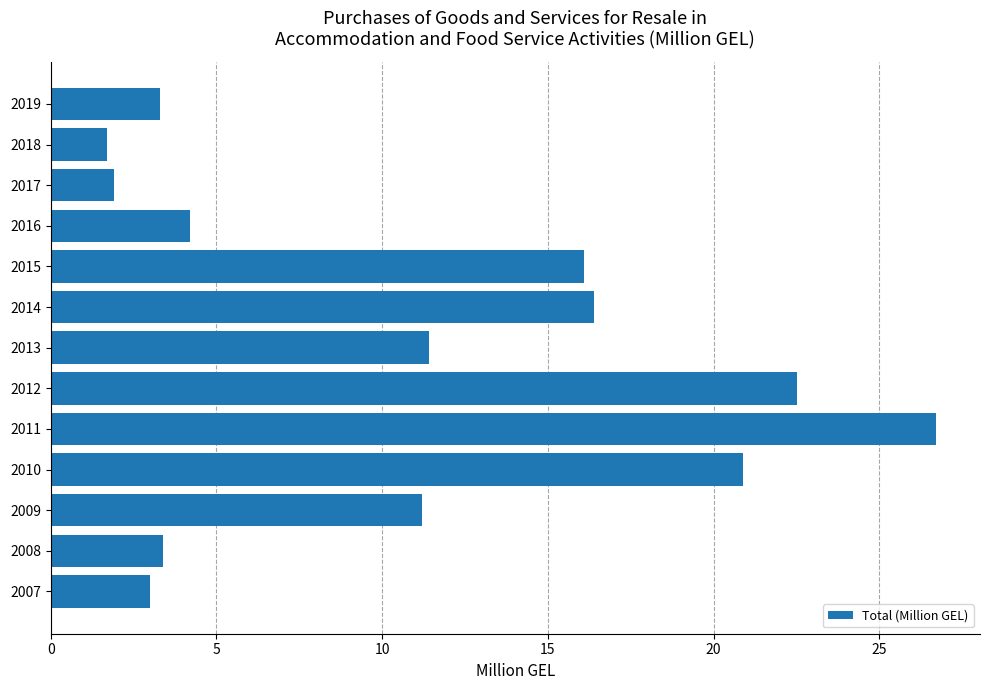

What value does the data have at 2019?

3.3